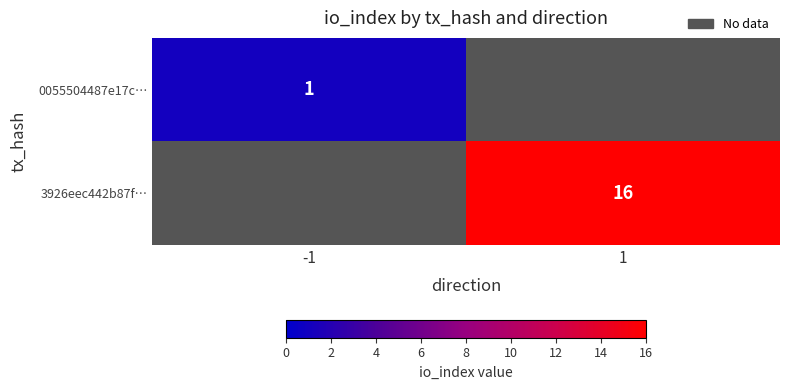

Count the number of data series in this chart.

2